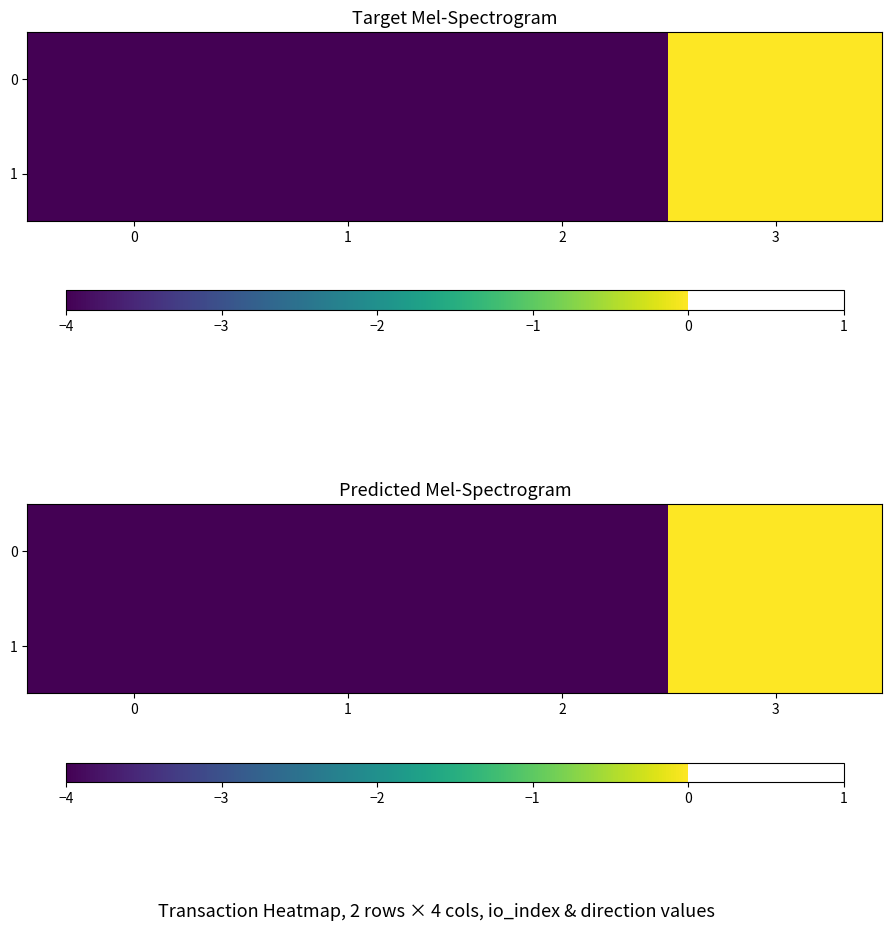

List the series in order of their overall mean, highest first.

0, 1